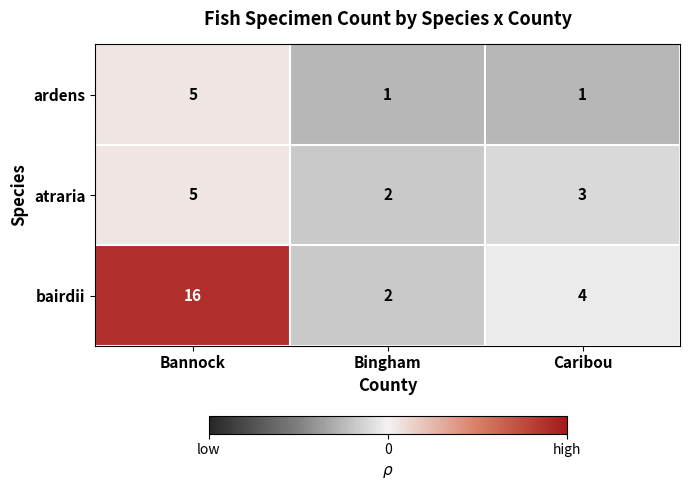

At which category is the sum across all series the highest?

Bannock